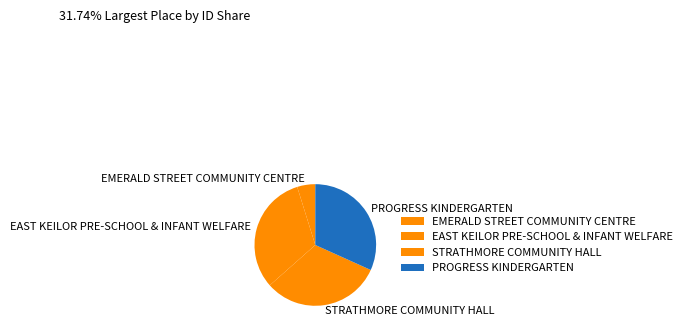

Does PROGRESS KINDERGARTEN represent more than half of the total?

No